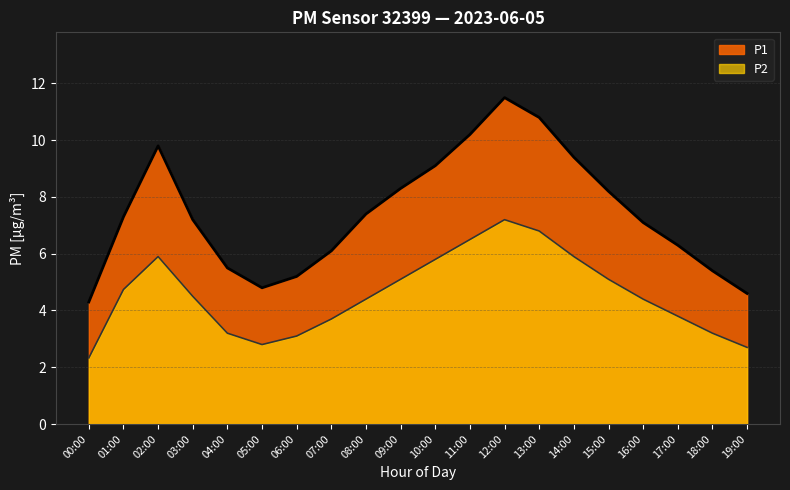

What is the sum of the P1 values at 14:00 and 13:00?

20.2